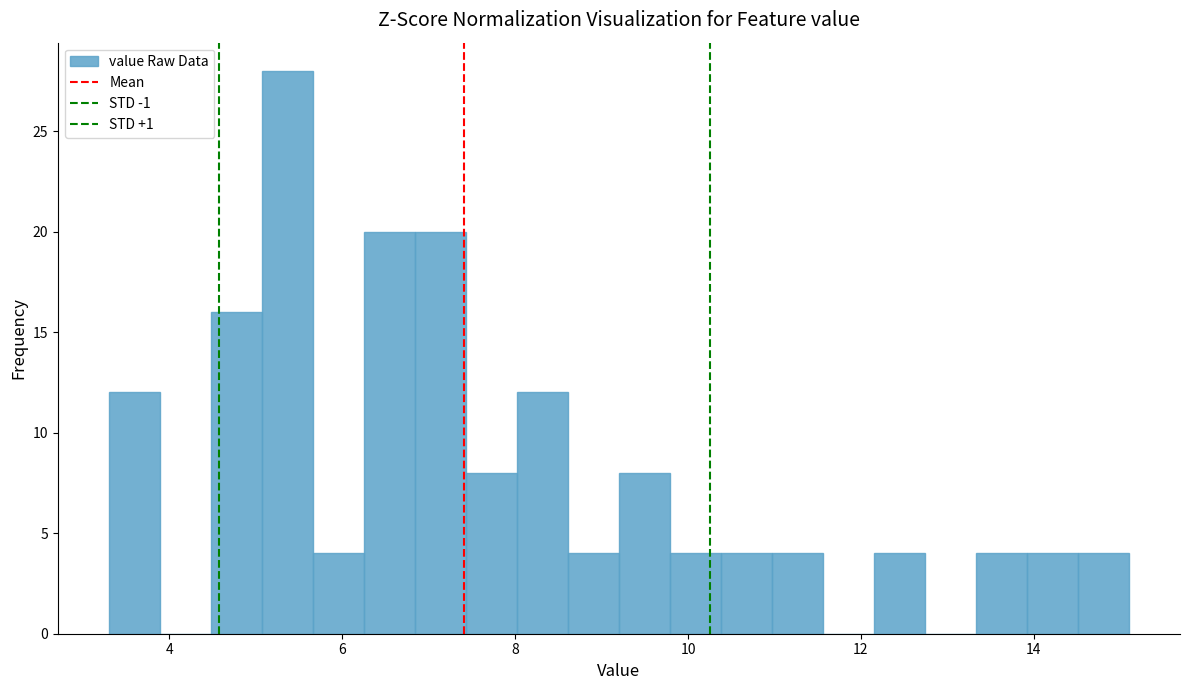

Around what value on the x-axis is the tallest bar? Give the approximate position of its centre, as read against the axis.

5.4